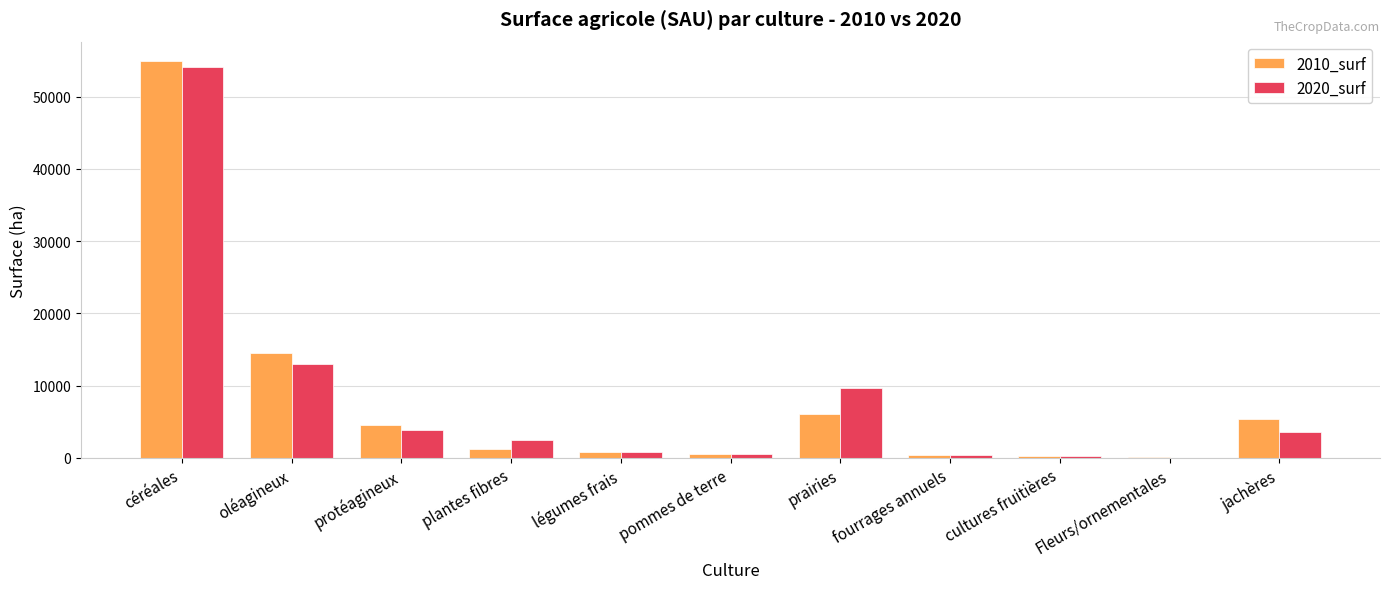

Is the value of 2020_surf at Fleurs/ornementales greater than the value of 2010_surf at protéagineux?

No